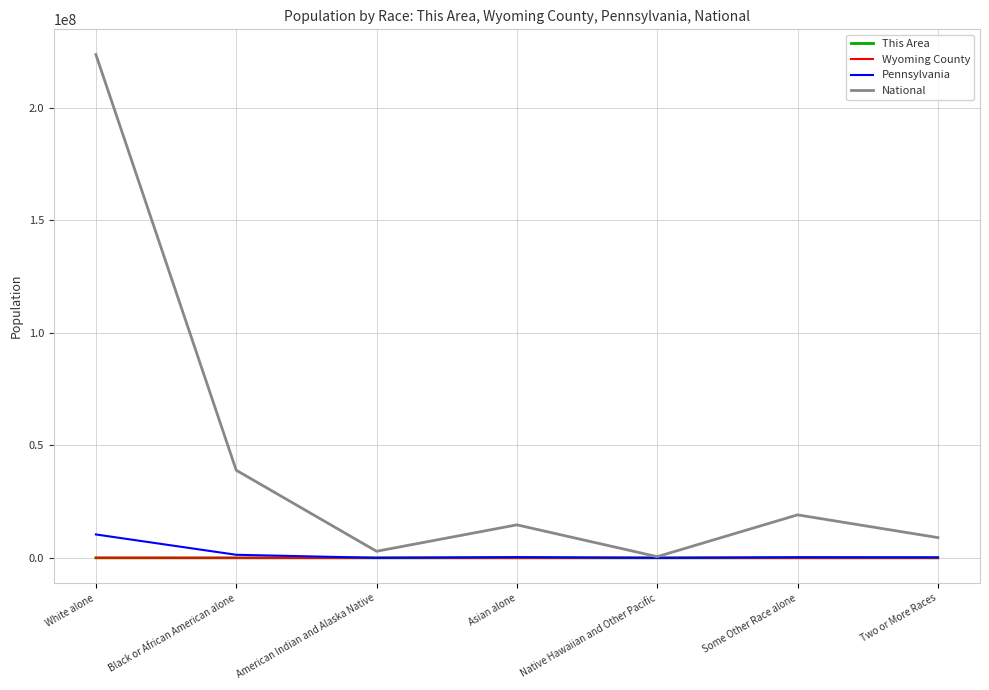

Is it true that National equals 98797121 at White alone?

False